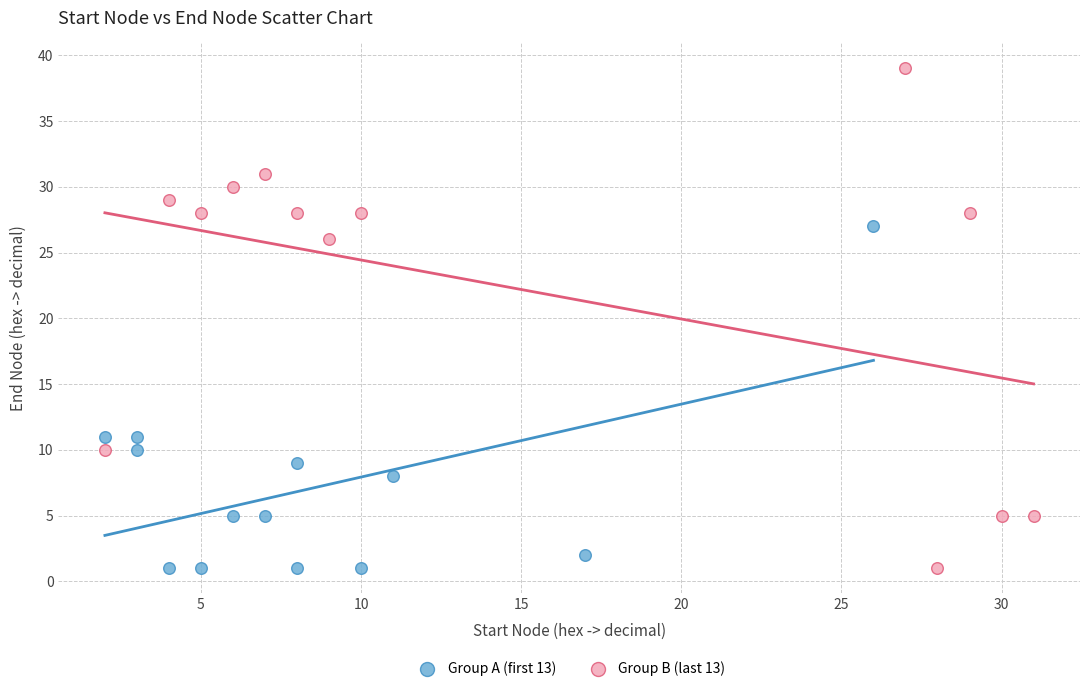

Which series has the largest Y range (max minus min)?

Group B (last 13)